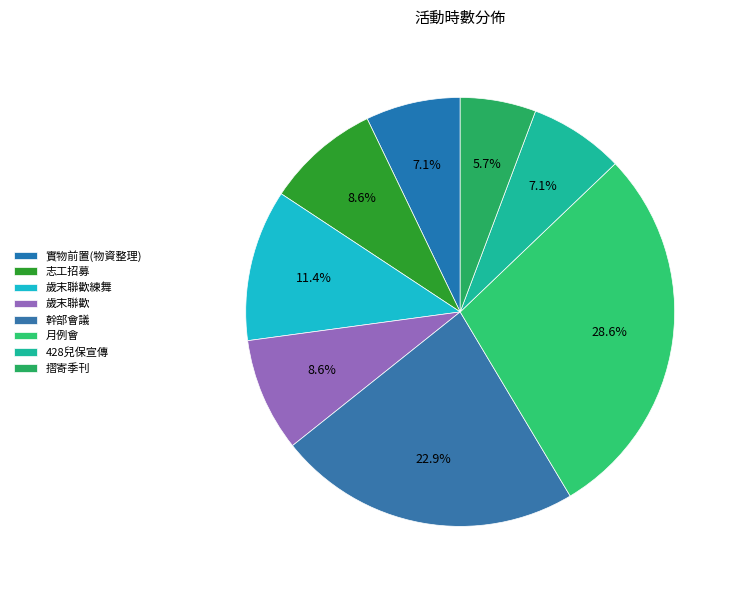

How many slices are in this pie chart?

8